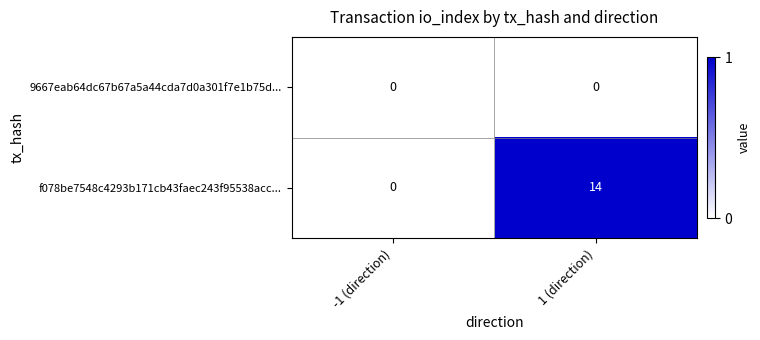

Where is f078be7548c4293b171cb43faec243f95538acc... nearest to the value 7?

-1 (direction)